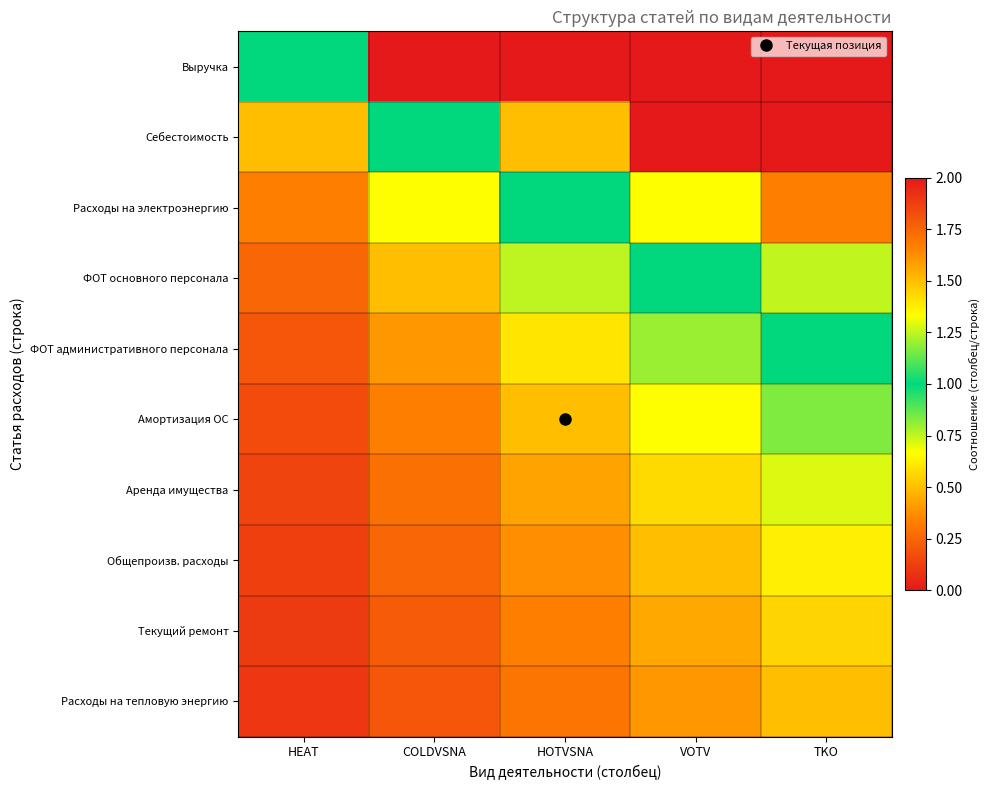

Between COLDVSNA and HOTVSNA, which is larger?

COLDVSNA